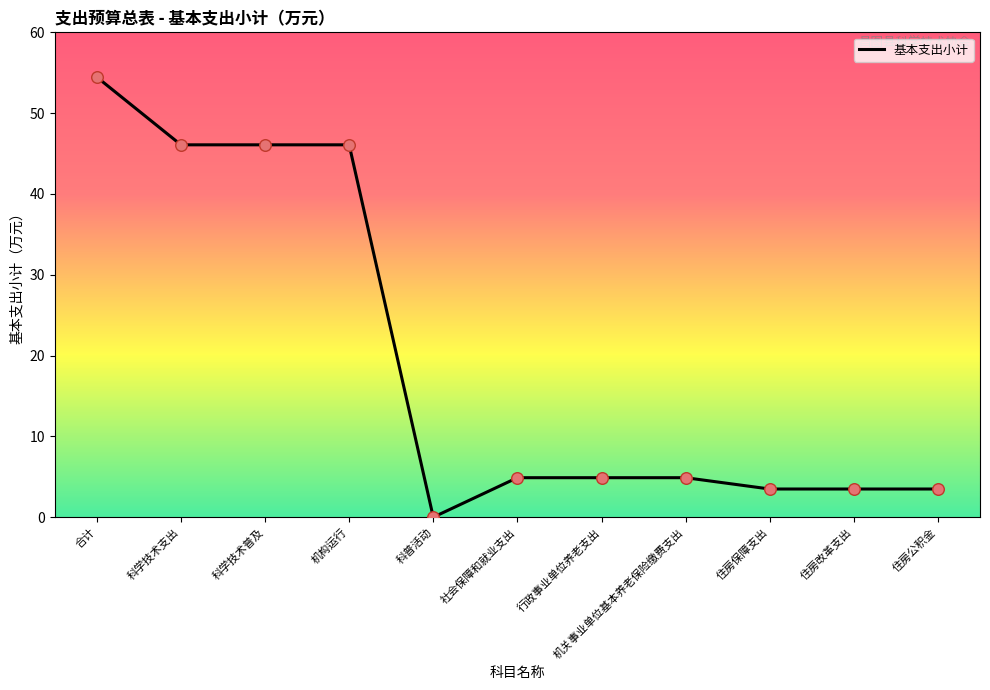

What is the change in value from 科普活动 to 住房公积金?

+3.5